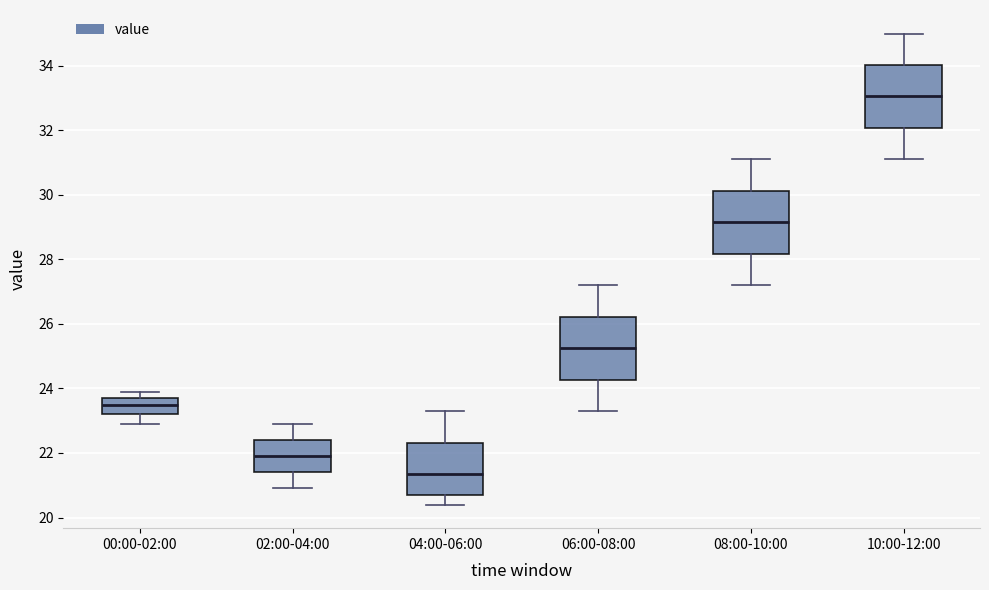

Reading left to right, transcribe this box plot: for each box, give where its median line is, the range the box spans, and where its two whiskers end, as read against the y-axis. The values are not printed on the chart, so give them approximately, as read against the axis.

00:00-02:00: median 23.6, box 23.2 to 23.8, whiskers 23.0 to 24.0
02:00-04:00: median 22.0, box 21.4 to 22.4, whiskers 21.0 to 23.0
04:00-06:00: median 21.4, box 20.8 to 22.4, whiskers 20.4 to 23.4
06:00-08:00: median 25.2, box 24.2 to 26.2, whiskers 23.4 to 27.2
08:00-10:00: median 29.2, box 28.2 to 30.2, whiskers 27.2 to 31.2
10:00-12:00: median 33.0, box 32.0 to 34.0, whiskers 31.2 to 35.0